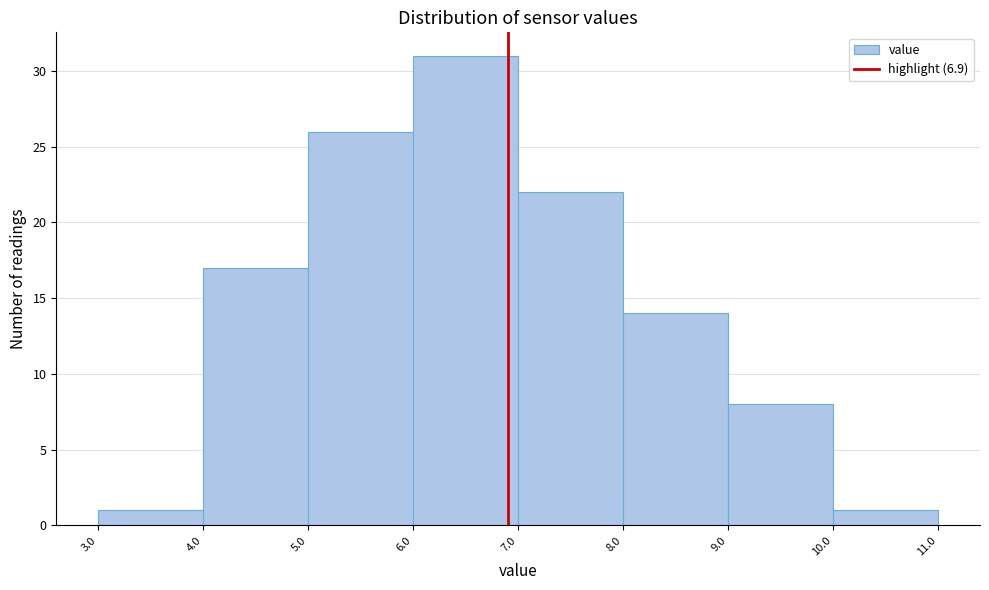

Reading left to right, list every bar in this chart as the range it spans on the x-axis followed by its height. The values are not printed on the chart, so give them approximately, as read against the axis.

3.0 to 4.0: 1
4.0 to 5.0: 17
5.0 to 6.0: 26
6.0 to 7.0: 31
7.0 to 8.0: 22
8.0 to 9.0: 14
9.0 to 10.0: 8
10.0 to 11.0: 1